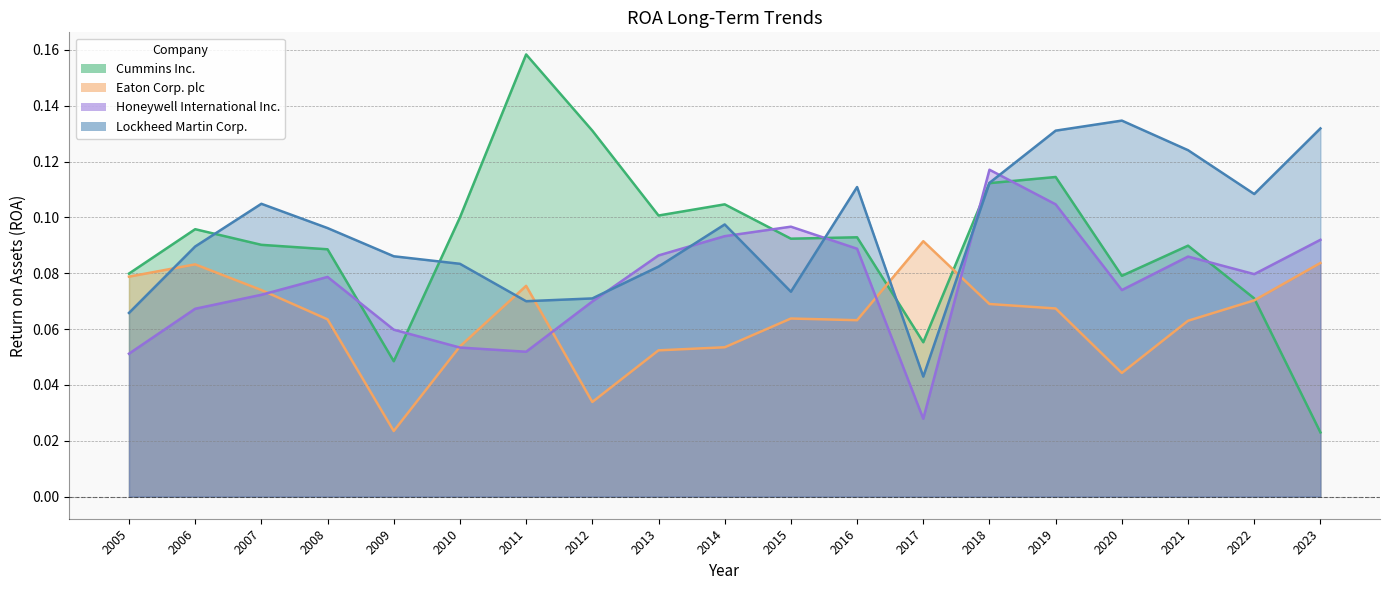

What is the difference between the maximum and minimum values in the Lockheed Martin Corp. series?

0.1